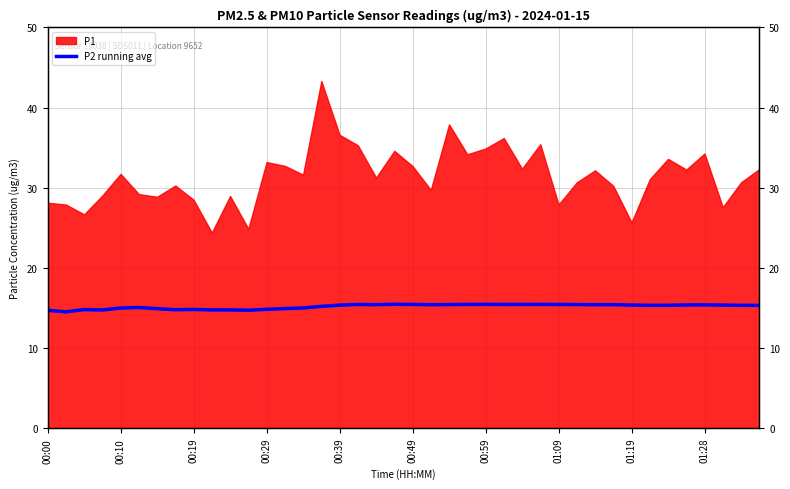

The chart shows a value of 5.9 at 22. True or false?

False